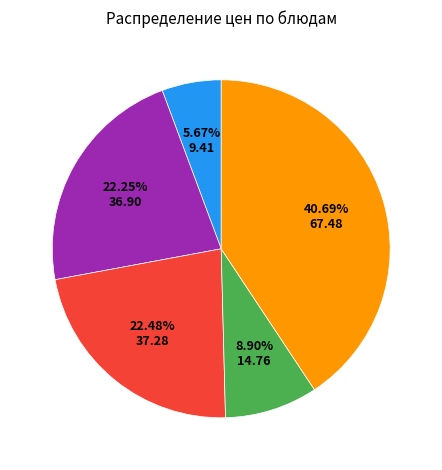

How many segments does this pie chart have?

5